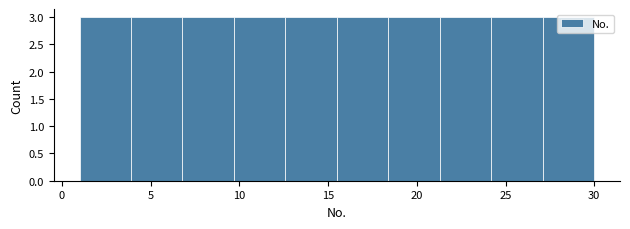

How tall is the bar that spans 27.1 to 30.0 on the x-axis? Neither the bar edges nor the heights are printed on the chart, so give them approximately, as read against the axes.

3